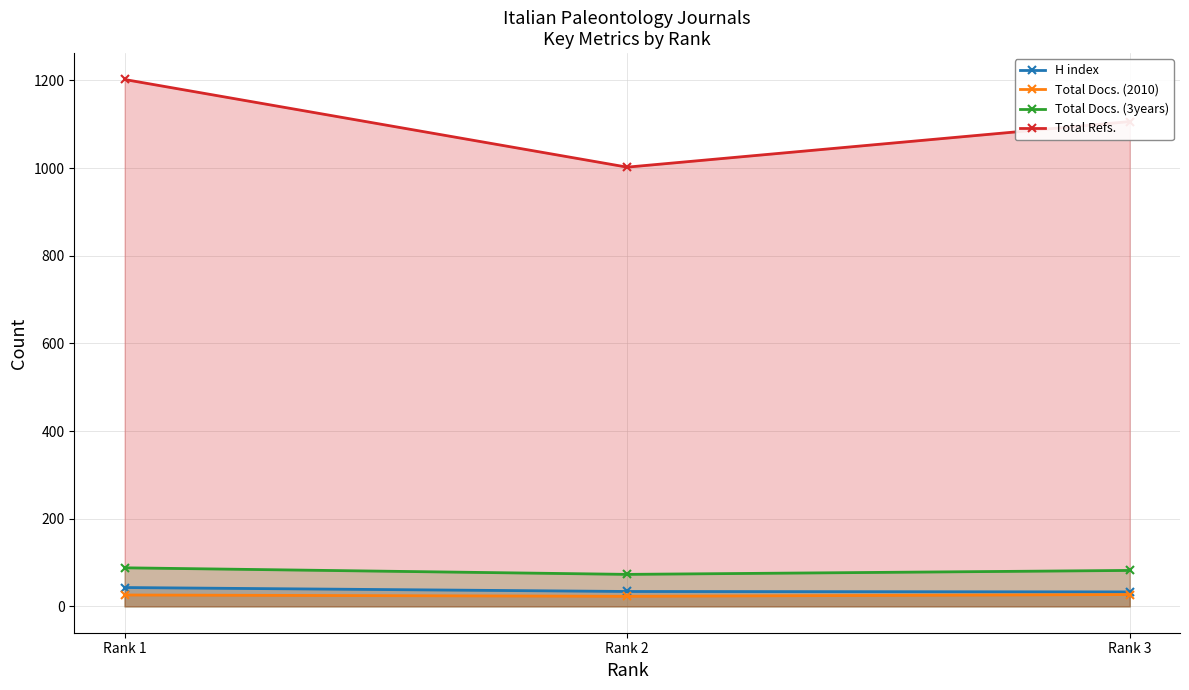

Reading left to right, extract all data points from this chart.

H index: 43	34	33
Total Docs. (2010): 26	23	27
Total Docs. (3years): 88	73	82
Total Refs.: 1202	1002	1106